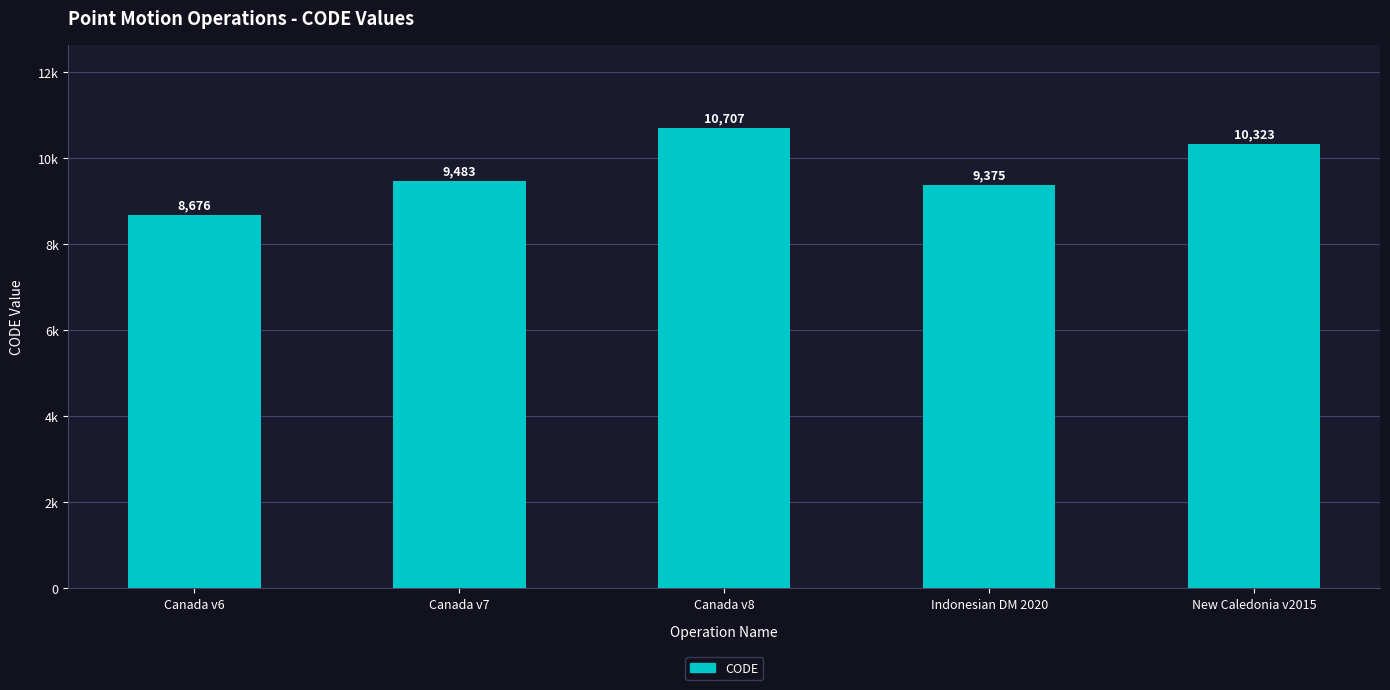

True or false: the data shows 8676 at Canada v6.

True